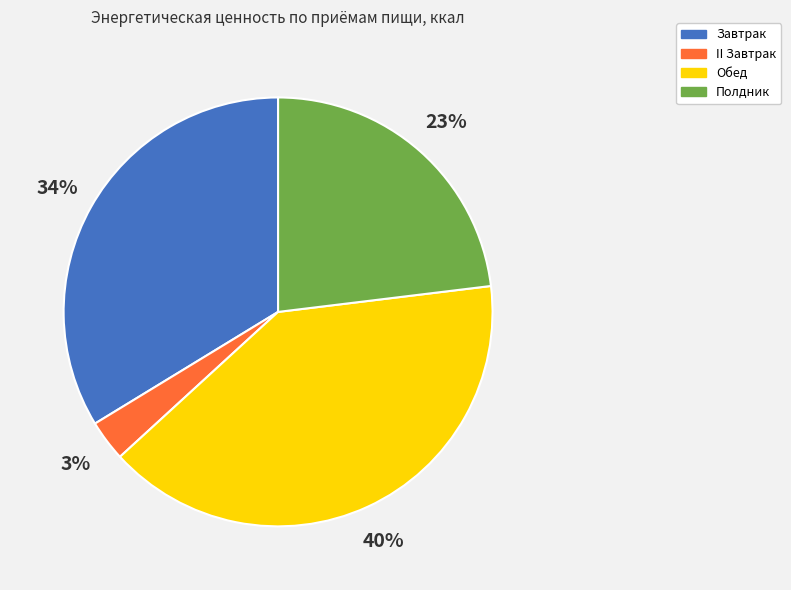

What is the smallest slice in the pie chart?

II Завтрак